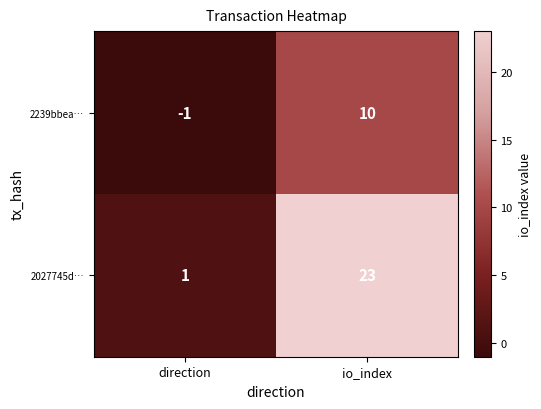

What is the total value across all series at io_index?

33